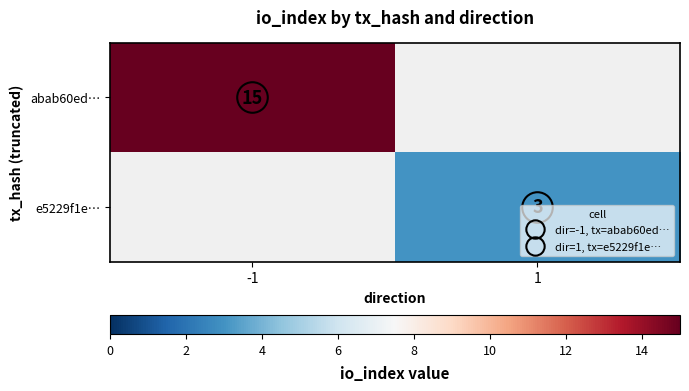

How many distinct data groups are displayed?

2